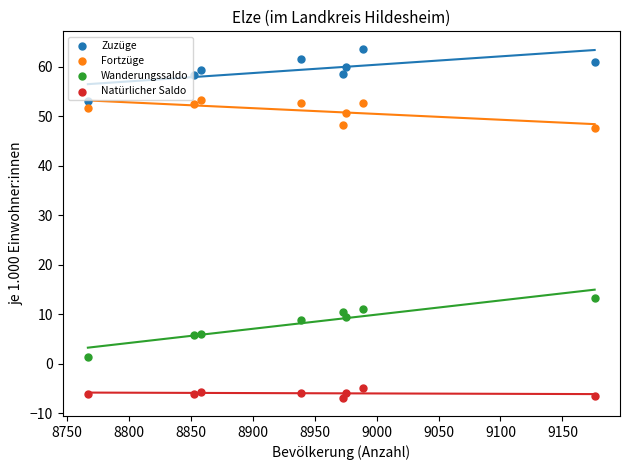

Which series reaches the maximum Y coordinate?

Zuzüge